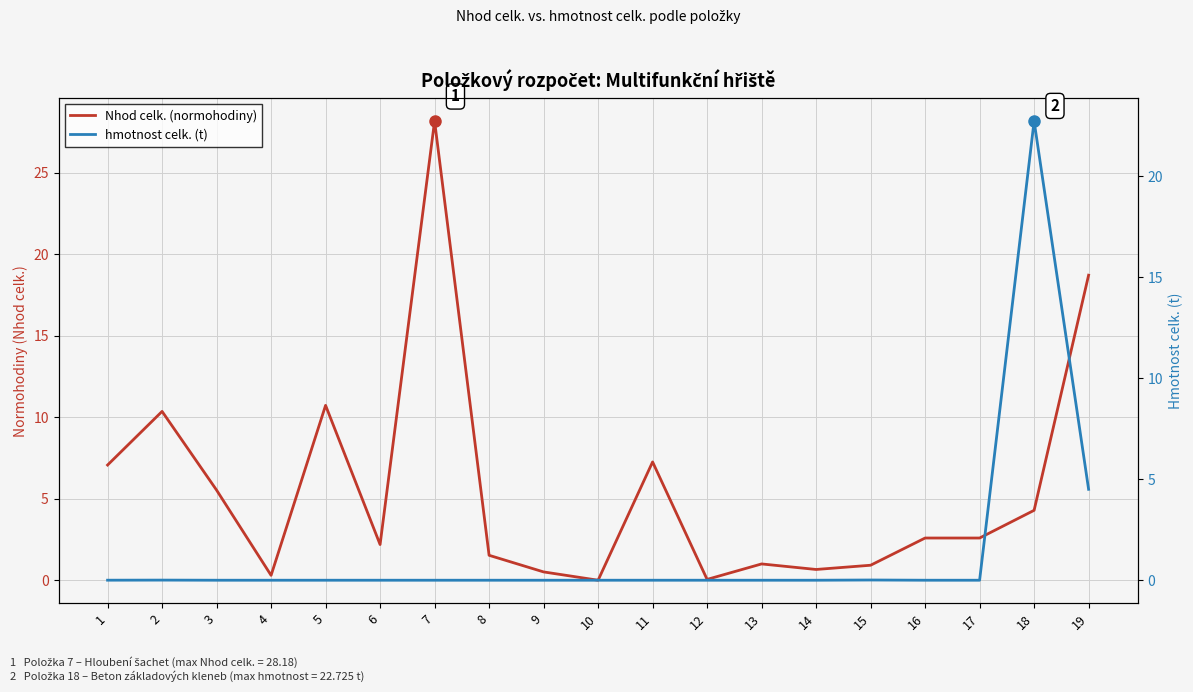

True or false: Nhod celk. (normohodiny) has more than 0 points higher than both neighbors.

True